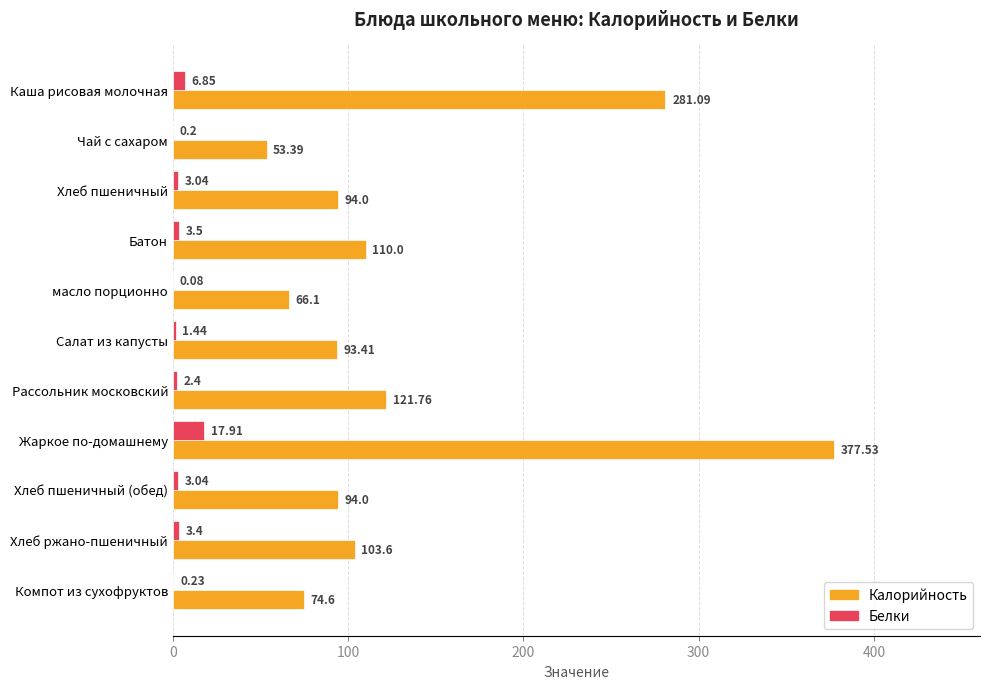

Which series changed the most between Салат из капусты and Рассольник московский?

Калорийность